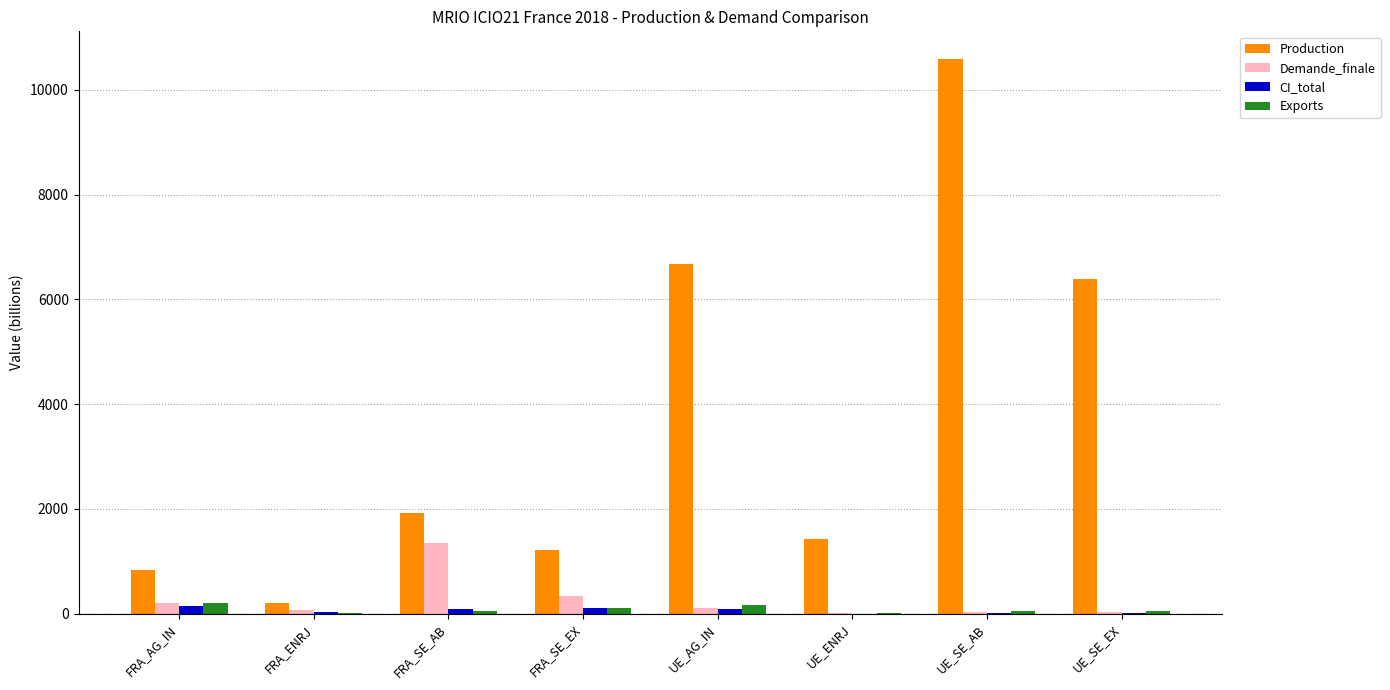

Is it true that Production equals 582.6 at UE_ENRJ?

False